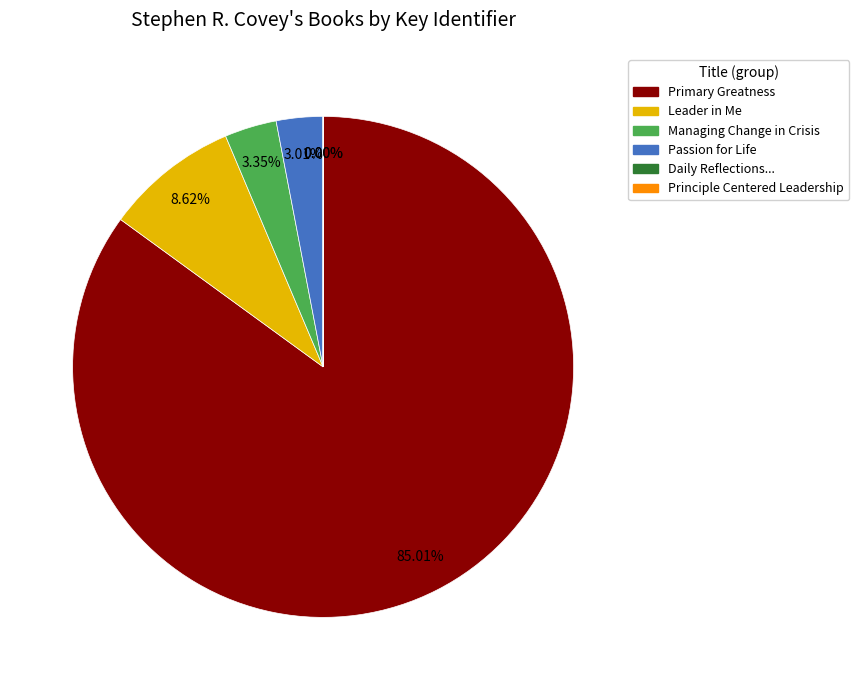

Is there a majority slice in this chart?

Yes